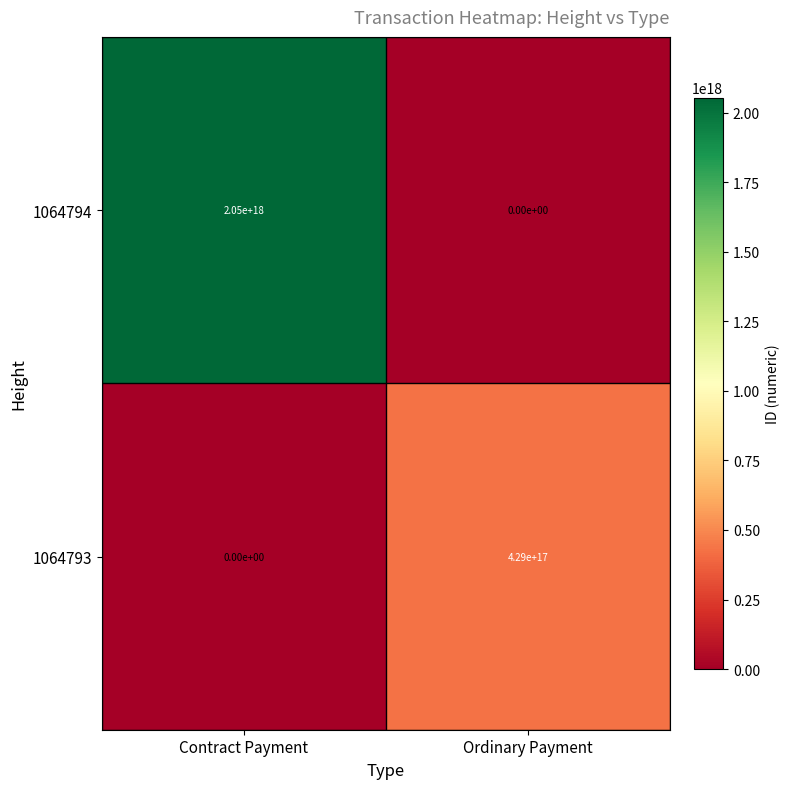

At which label is 1064794 closest to 1025000000000000000?

Contract Payment